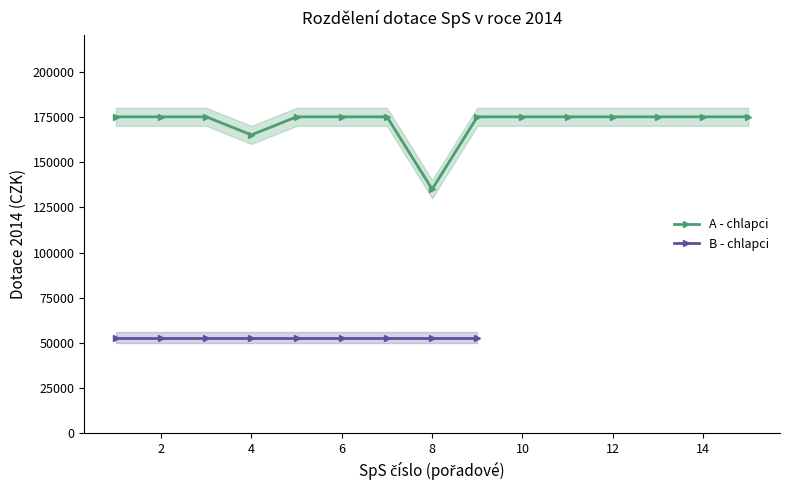

What is the difference between the second highest and minimum values?

40000